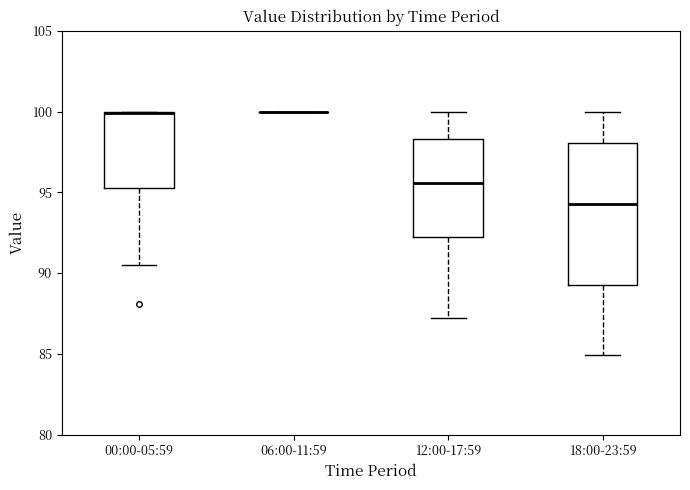

Which box is the tallest, from its lower edge to its upper edge?

18:00-23:59